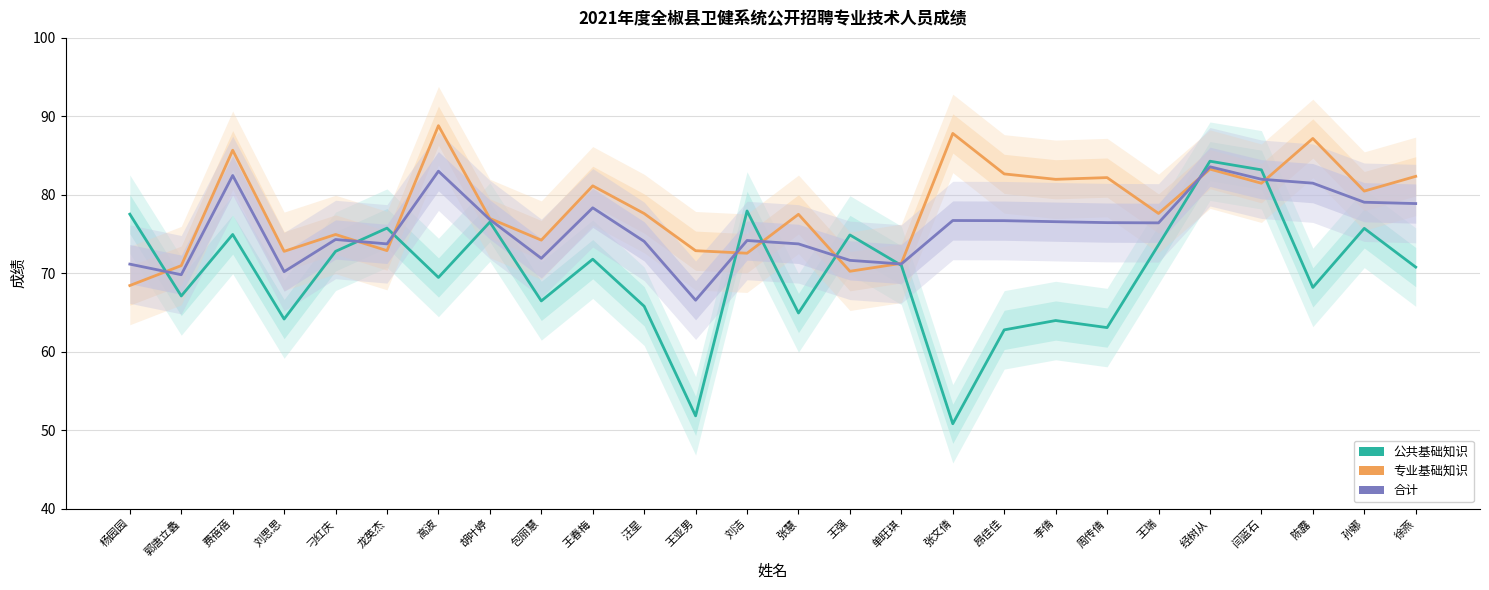

Reading right to left, list all the values displayed in this chart.

公共基础知识: 徐燕=70.8	孙娜=75.7	陈露=68.2	闫蓝石=83.2	经树从=84.3	王瑞=73.6	周传倩=63.1	李倩=64.0	昂佳佳=62.8	张文倩=50.8	单旺琪=71.0	王强=74.9	张慧=64.9	刘洁=77.9	王亚男=51.8	汪星=65.8	王春梅=71.8	包丽慧=66.5	胡叶婷=76.5	高波=69.5	龙英杰=75.8	刁红庆=72.8	刘思思=64.2	费蓓蓓=74.9	郭唐立蠡=67.1	杨园园=77.5
专业基础知识: 徐燕=82.3	孙娜=80.5	陈露=87.2	闫蓝石=81.5	经树从=83.3	王瑞=77.6	周传倩=82.2	李倩=82.0	昂佳佳=82.7	张文倩=87.8	单旺琪=71.3	王强=70.2	张慧=77.5	刘洁=72.5	王亚男=72.9	汪星=77.6	王春梅=81.1	包丽慧=74.2	胡叶婷=77.0	高波=88.8	龙英杰=72.9	刁红庆=74.9	刘思思=72.8	费蓓蓓=85.7	郭唐立蠡=71.0	杨园园=68.4
合计: 徐燕=78.9	孙娜=79.0	陈露=81.5	闫蓝石=82.0	经树从=83.6	王瑞=76.4	周传倩=76.5	李倩=76.6	昂佳佳=76.7	张文倩=76.7	单旺琪=71.2	王强=71.6	张慧=73.7	刘洁=74.2	王亚男=66.6	汪星=74.1	王春梅=78.3	包丽慧=71.9	胡叶婷=76.8	高波=83.0	龙英杰=73.7	刁红庆=74.3	刘思思=70.2	费蓓蓓=82.5	郭唐立蠡=69.8	杨园园=71.2